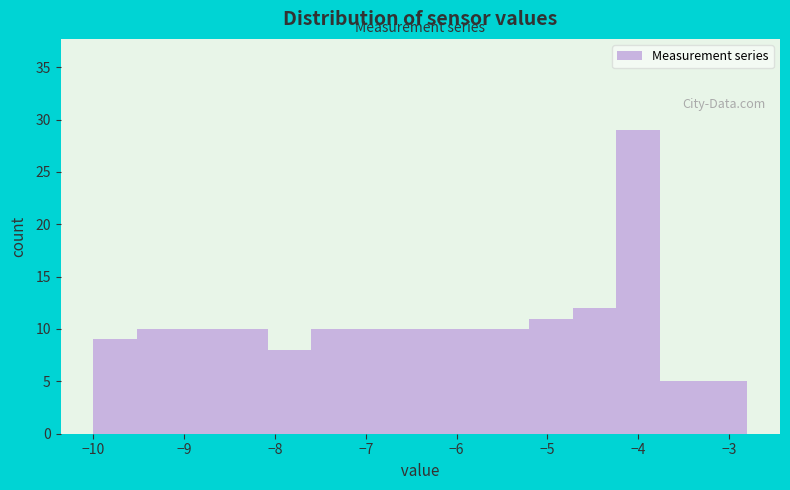

Over which range of the x-axis is the bar tallest?

-4.24 to -3.76